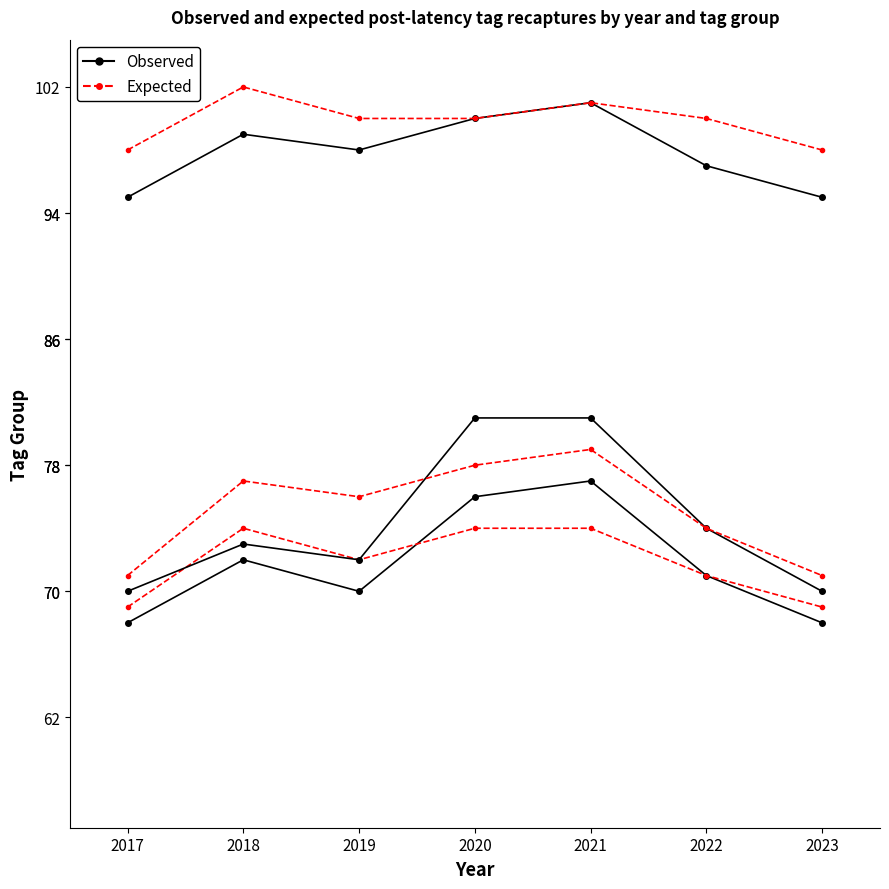

What are all the series names shown in the legend?

Observed, Expected